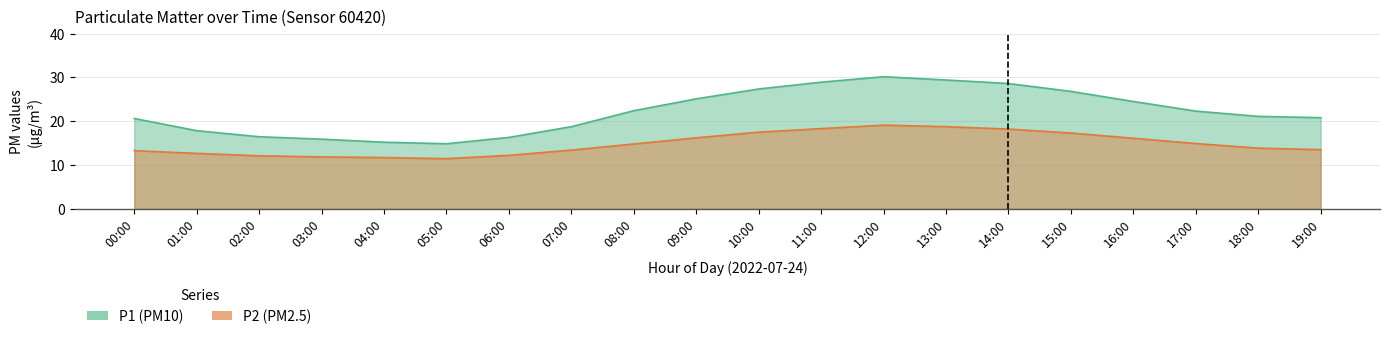

What is the label of the 4th point from the left?

03:00